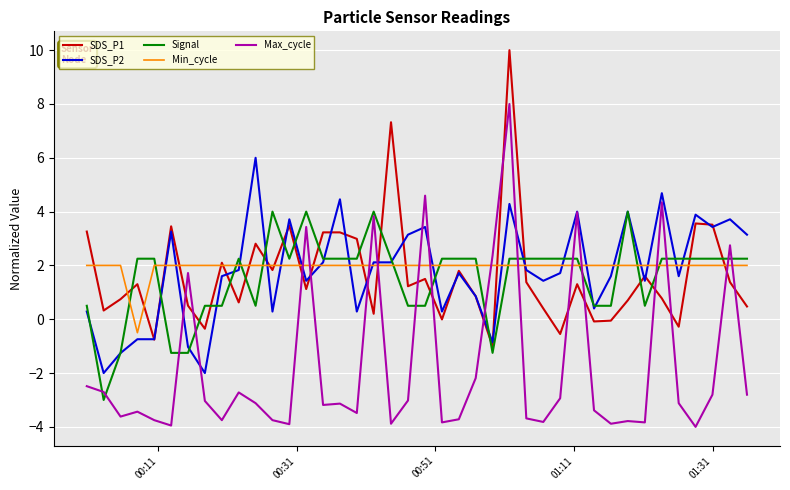

What is the lowest value of the Min_cycle series?

-0.5